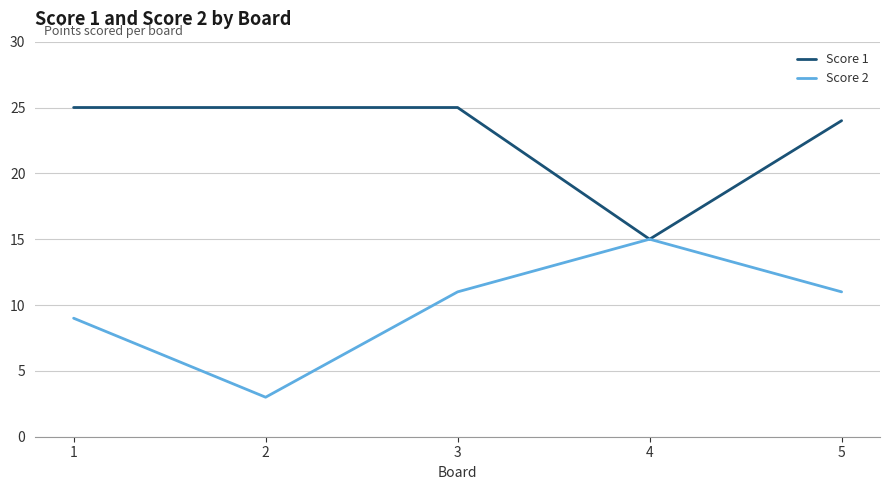

Read the Score 2 value at 5, to the nearest 10.

10